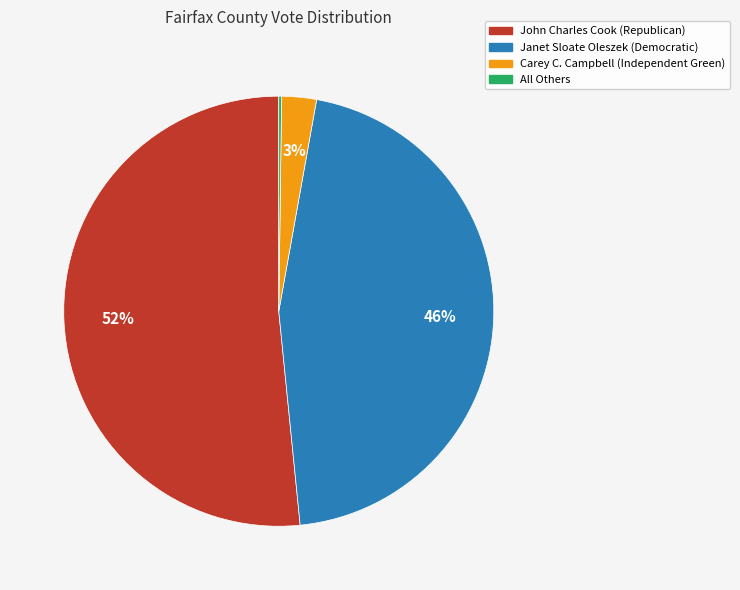

The John Charles Cook (Republican) slice represents 52% of the pie. True or false?

True